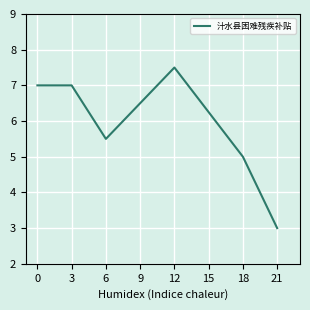

Is this an area chart (filled region under the line)?

No